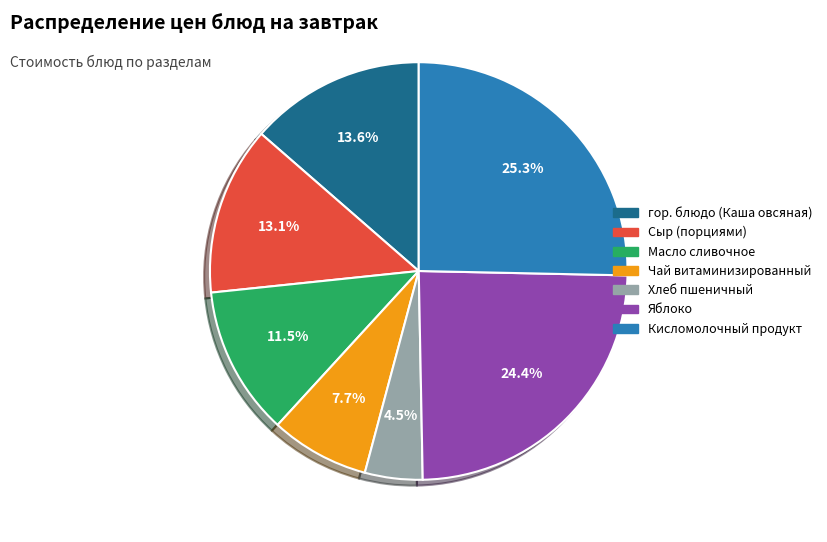

Does Чай витаминизированный represent more than half of the total?

No